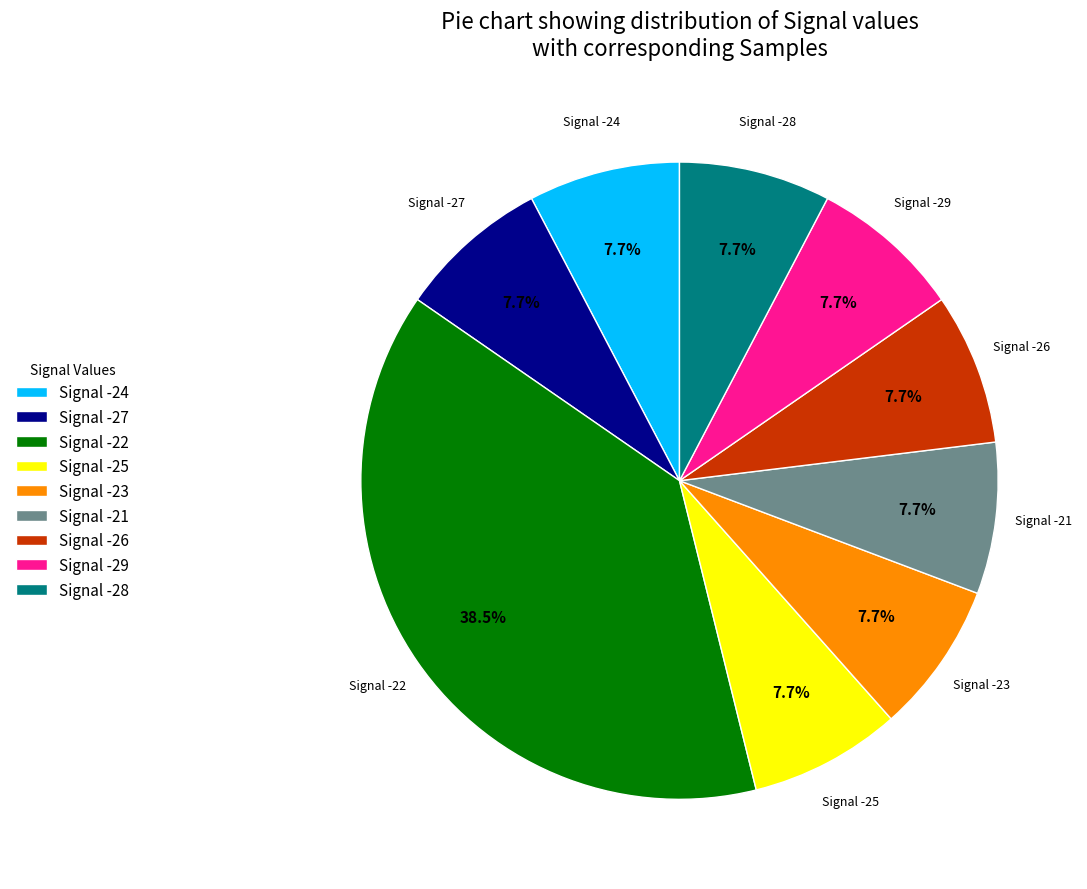

To the nearest percent, what is the average slice percentage?

11%